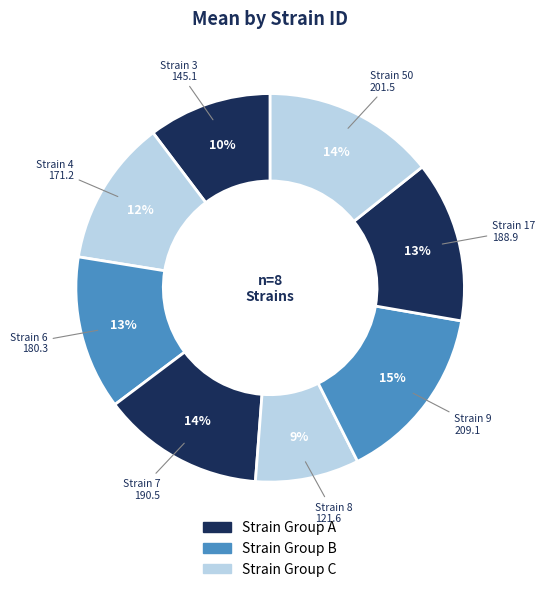

Count the number of slices in the pie.

8